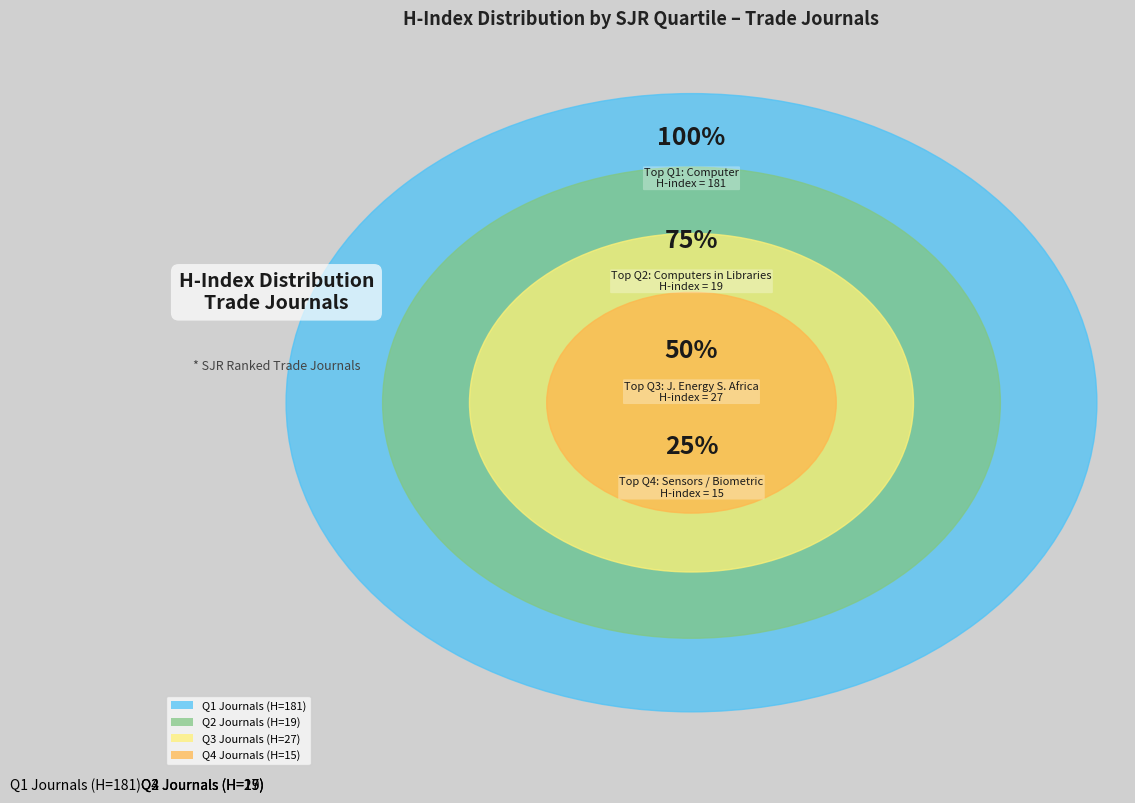

Which has a higher value, Q3 Journals (H=27) or Q2 Journals (H=19)?

Q3 Journals (H=27)